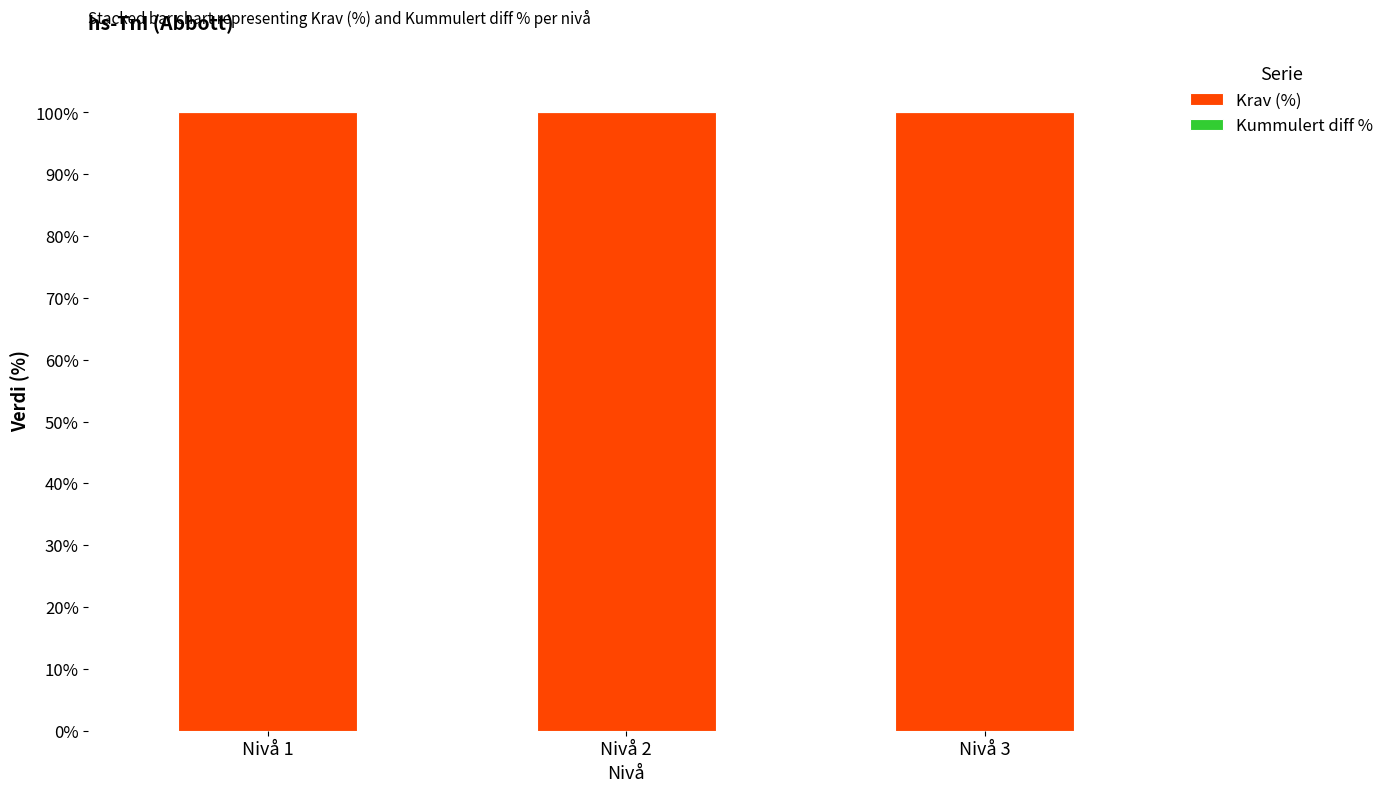

Reading left to right, what are all the values shown in this chart?

Krav (%): Nivå 1=100	Nivå 2=100	Nivå 3=100
Kummulert diff %: Nivå 1=0	Nivå 2=0	Nivå 3=0